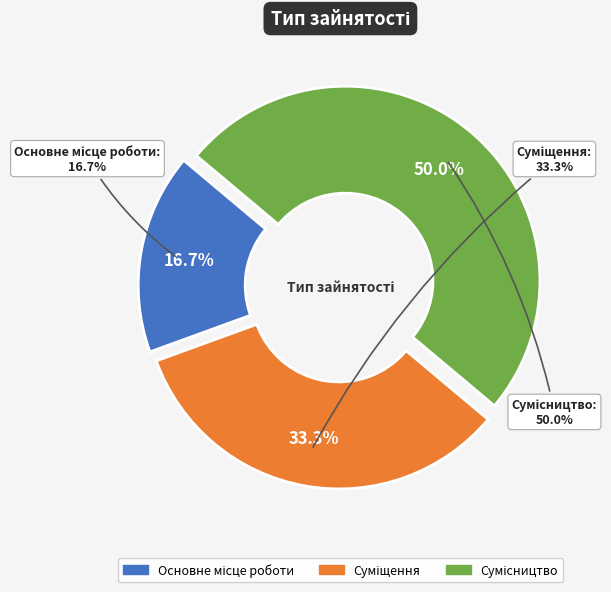

To the nearest percent, what is the difference between the largest and smallest slice percentages?

33%